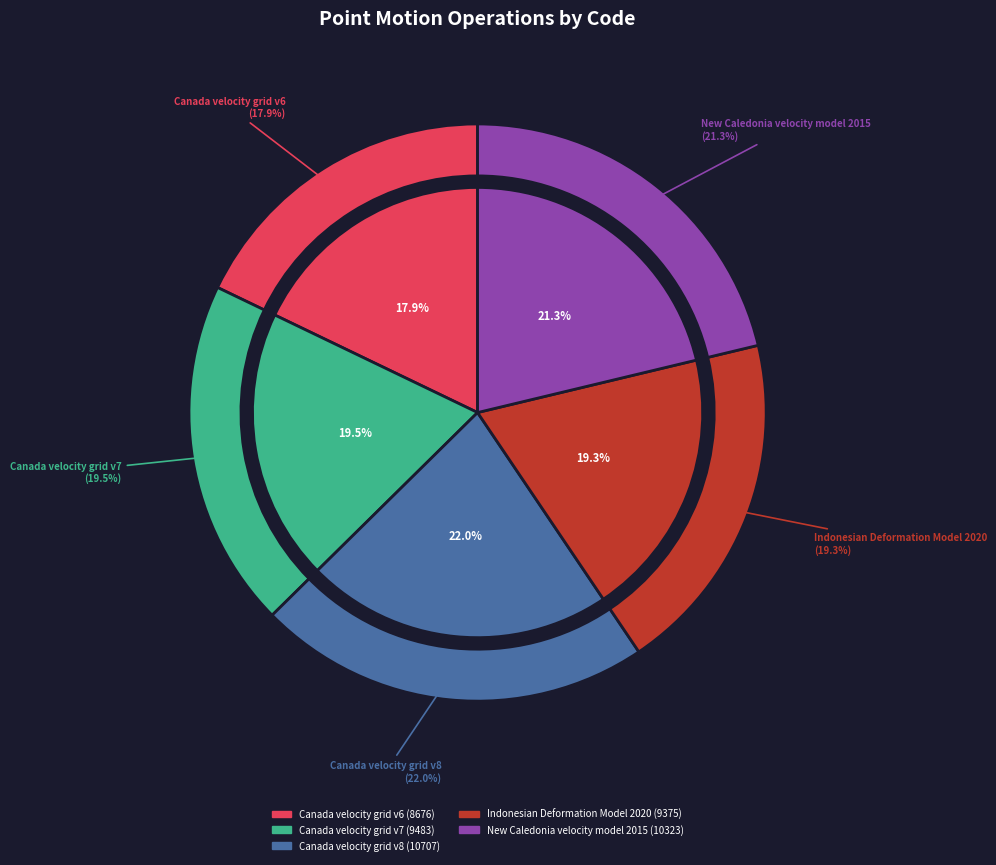

Is there a majority slice in this chart?

No